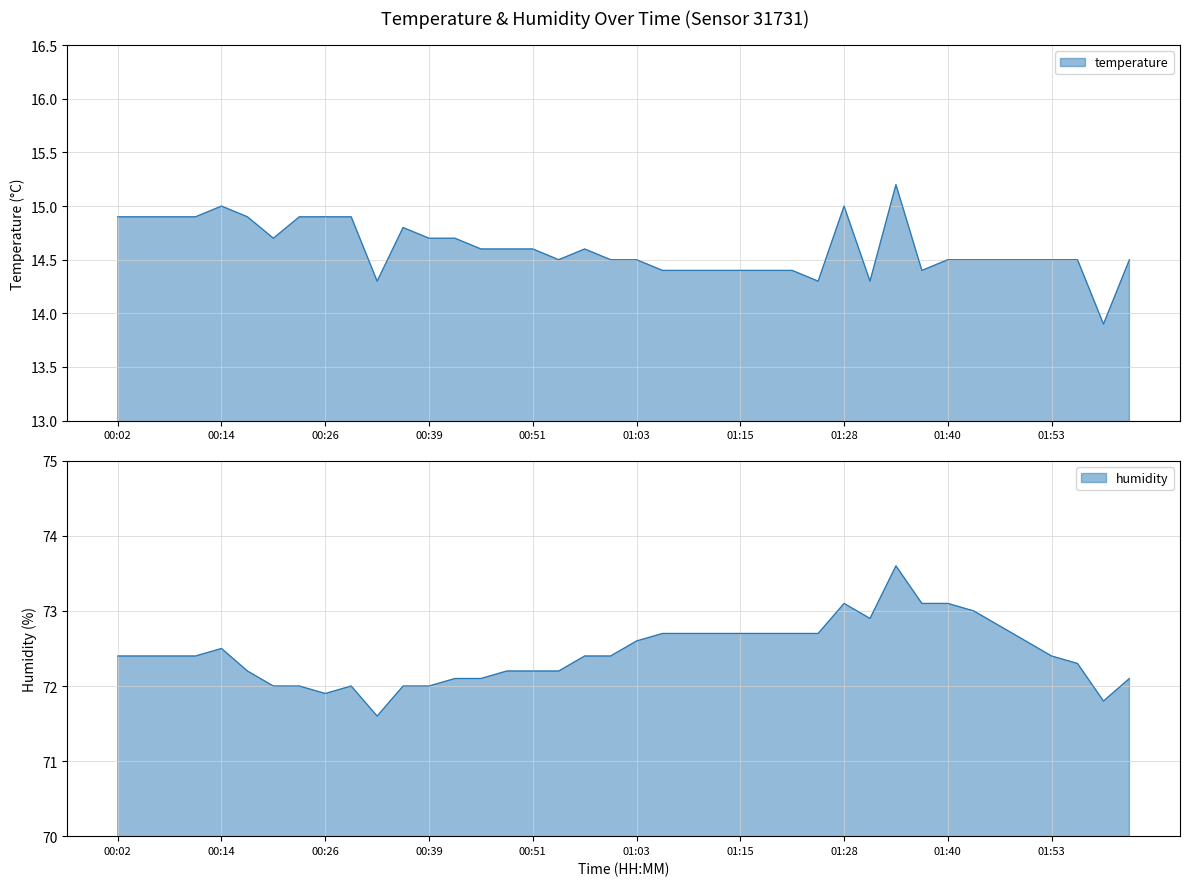

What is the maximum value shown in the chart?

73.6